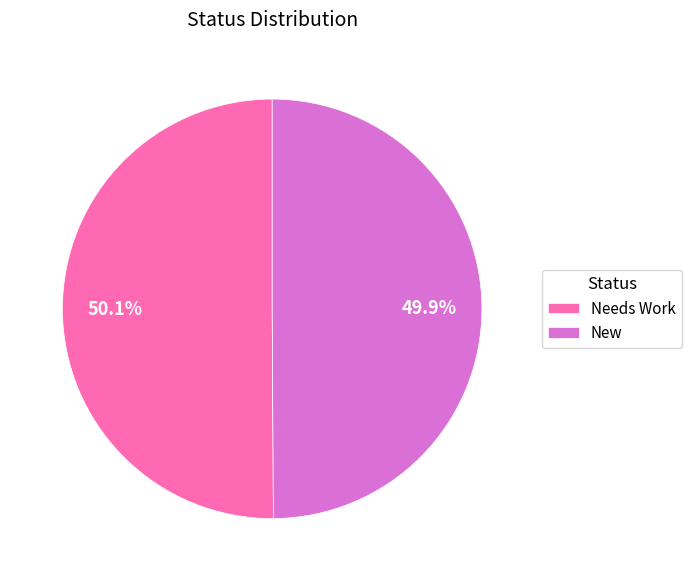

The New slice represents 50% of the pie. True or false?

True